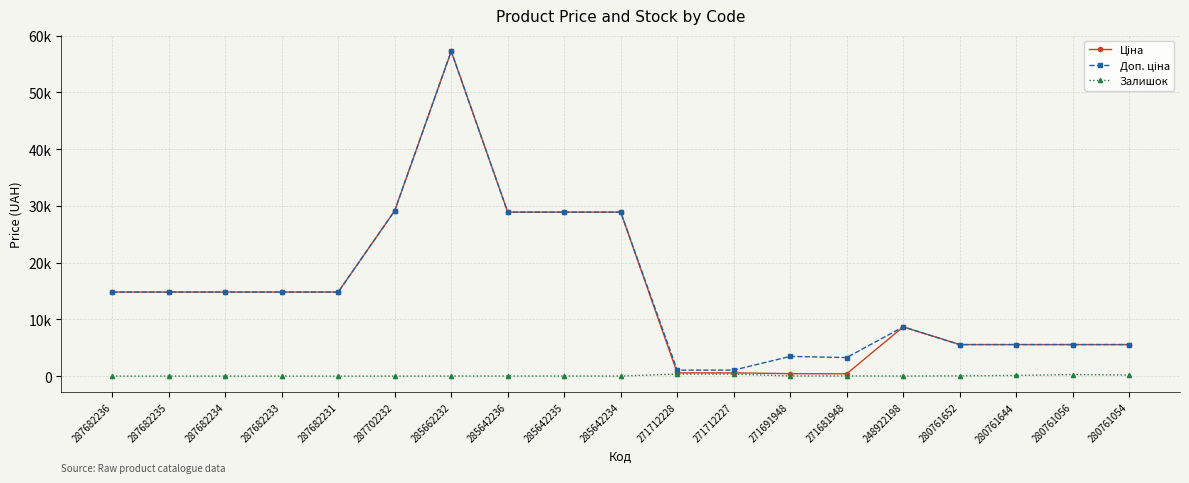

Does the chart have visible grid lines?

Yes